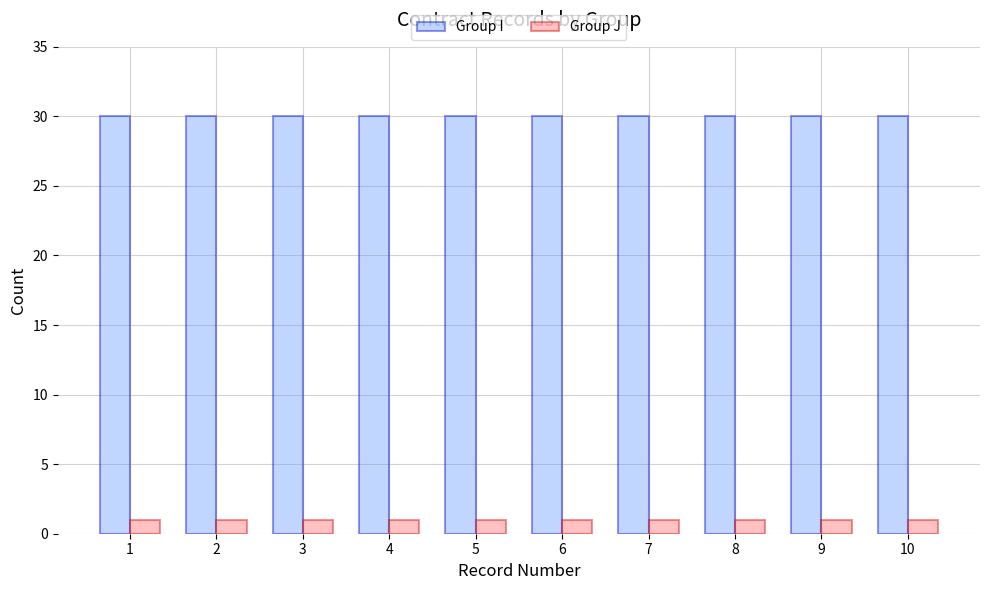

What is the value of the Group I bar at the 2nd from the left?

30